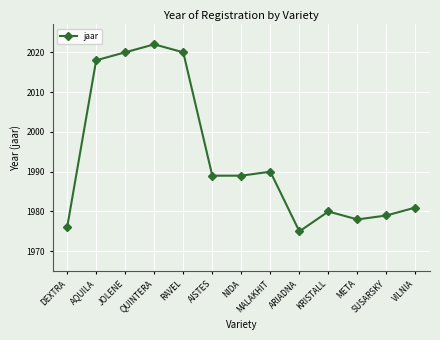

Reading left to right, list all the values displayed in this chart.

1976	2018	2020	2022	2020	1989	1989	1990	1975	1980	1978	1979	1981